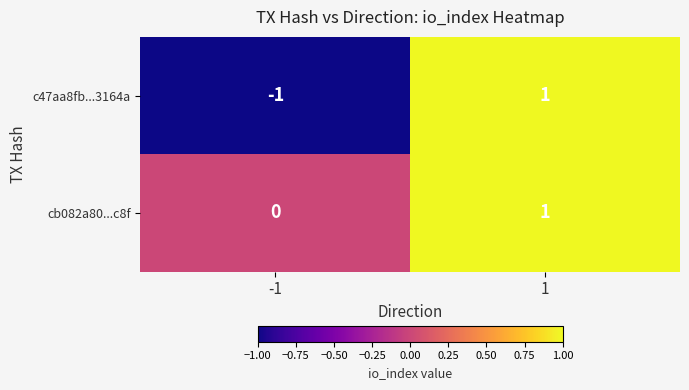

What is the maximum value shown in the chart?

1